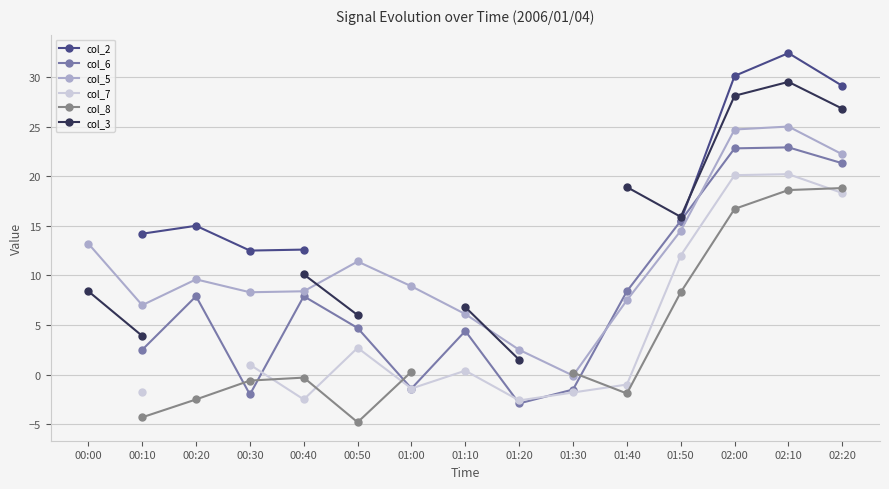

What is the greatest value displayed?

32.4